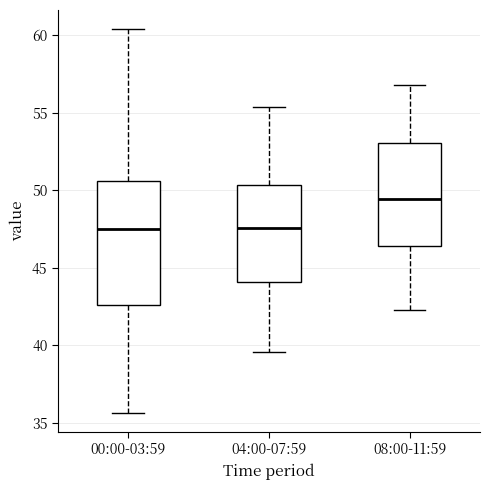

Where does the median line of the box for 00:00-03:59 sit on the y-axis? The values are not printed on the chart, so give them approximately, as read against the axis.

47.5